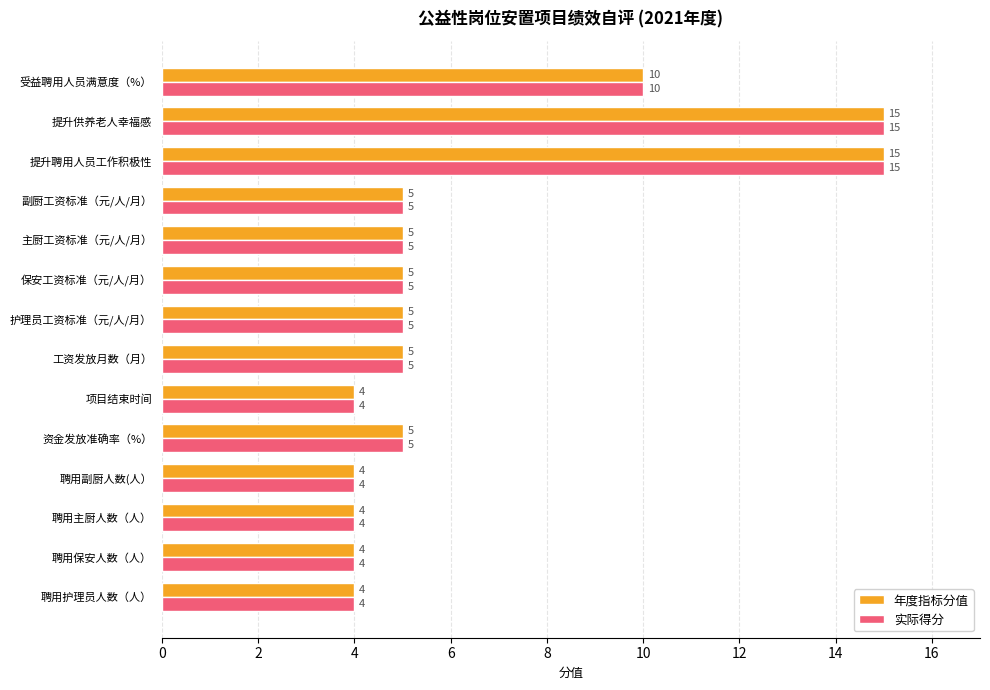

What is the minimum value for 实际得分?

4